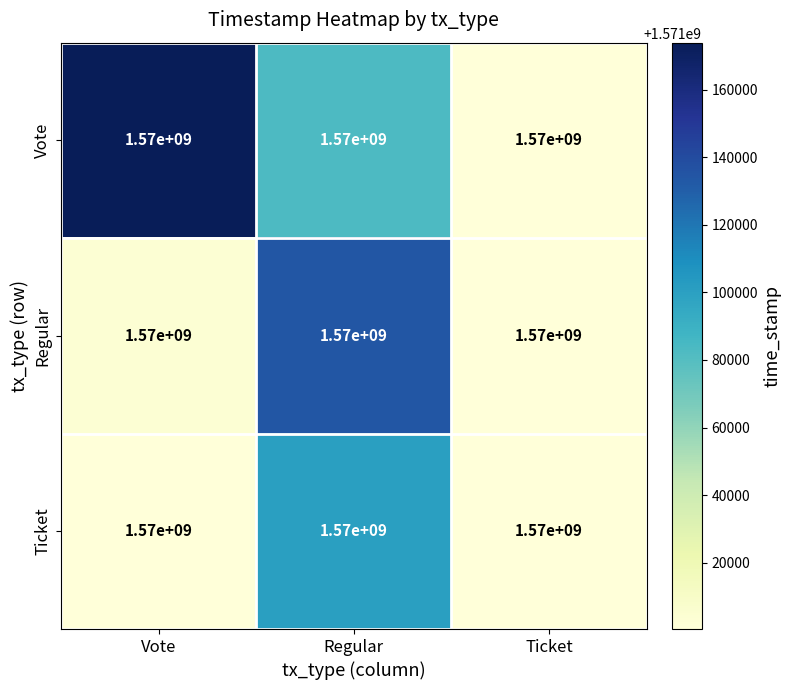

At Regular, list the series in order from largest to smallest.

Regular, Ticket, Vote